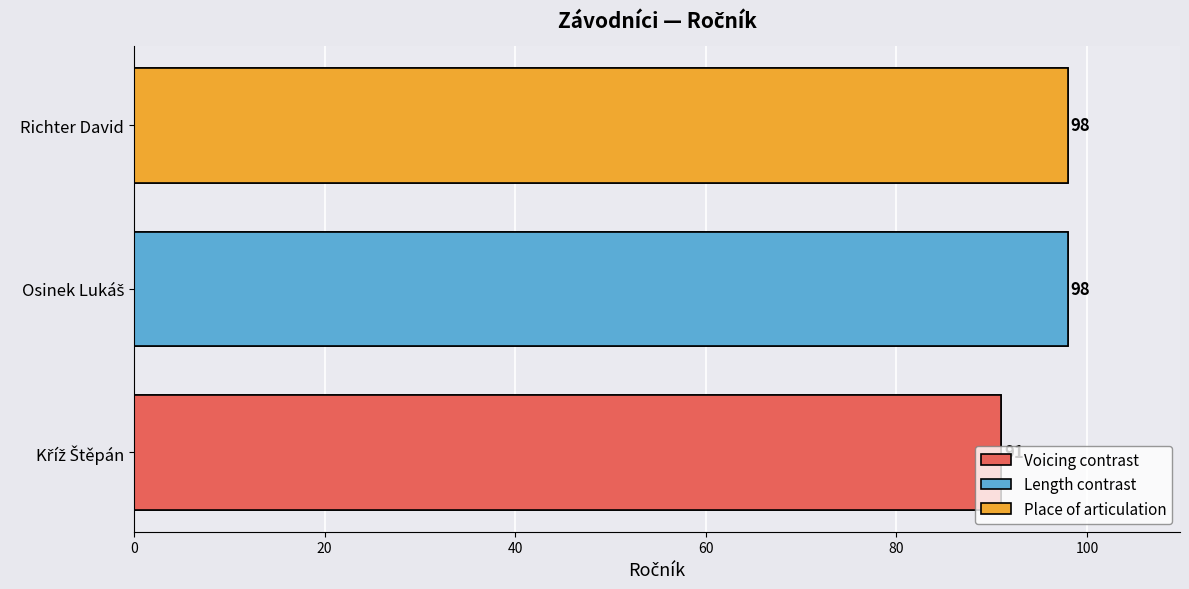

What position from the right is Richter David?

1